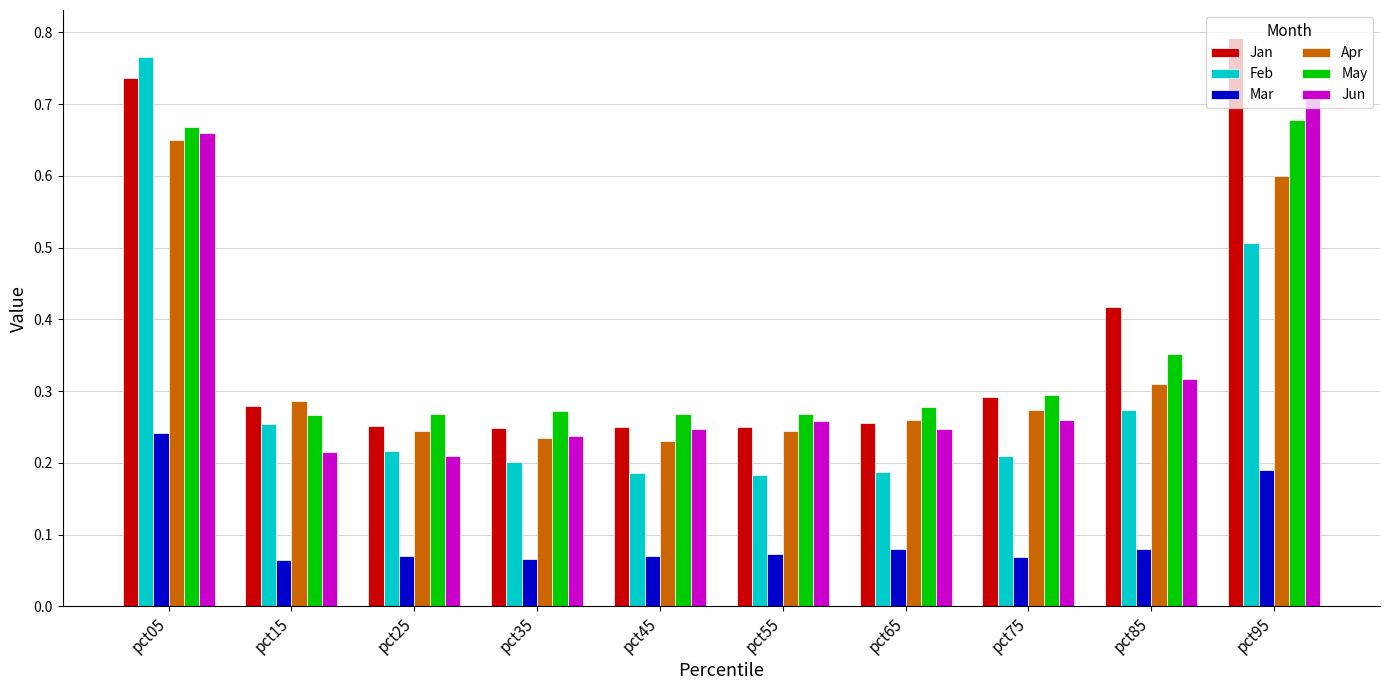

At how many categories does at least one series exceed 0?

10